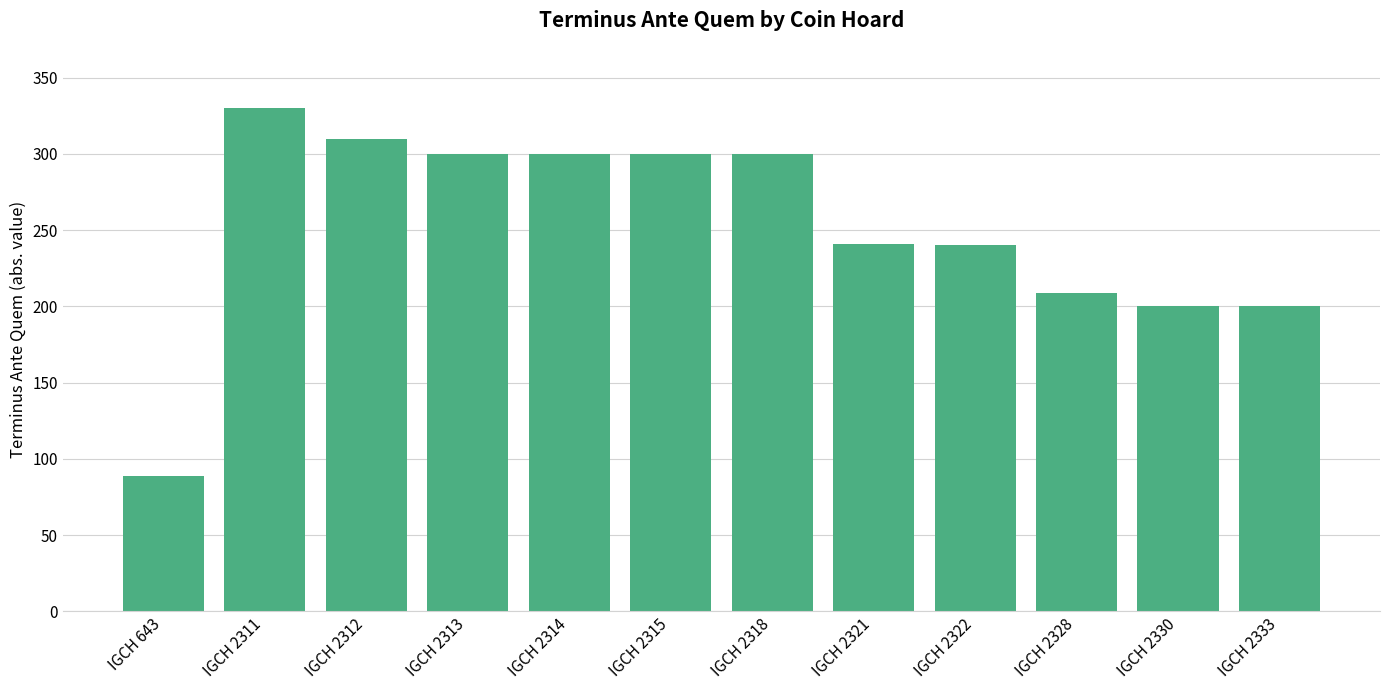

Count the number of data series in this chart.

1